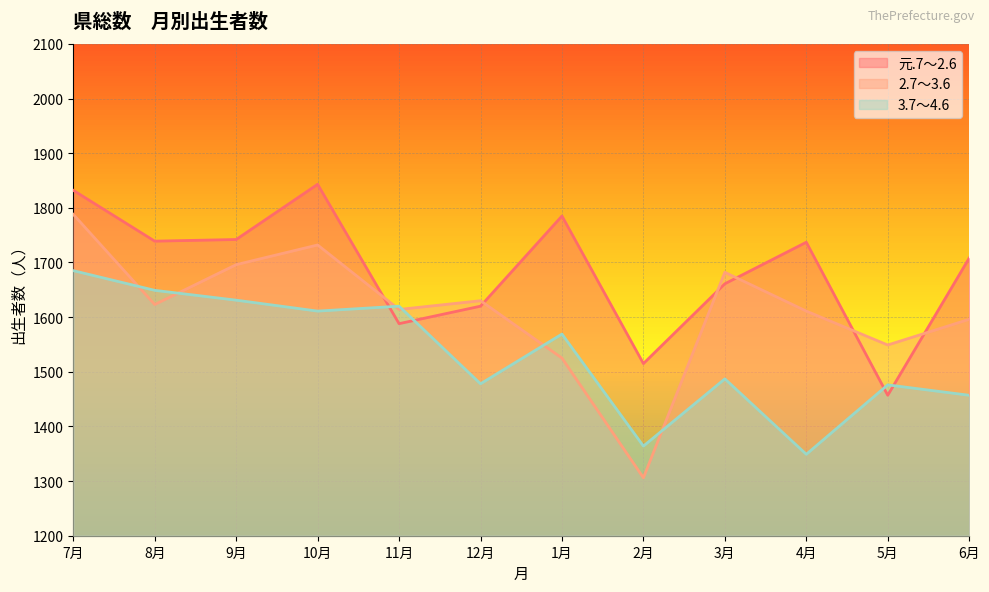

True or false: 3.7～4.6 and 2.7～3.6 intersect in this chart.

True